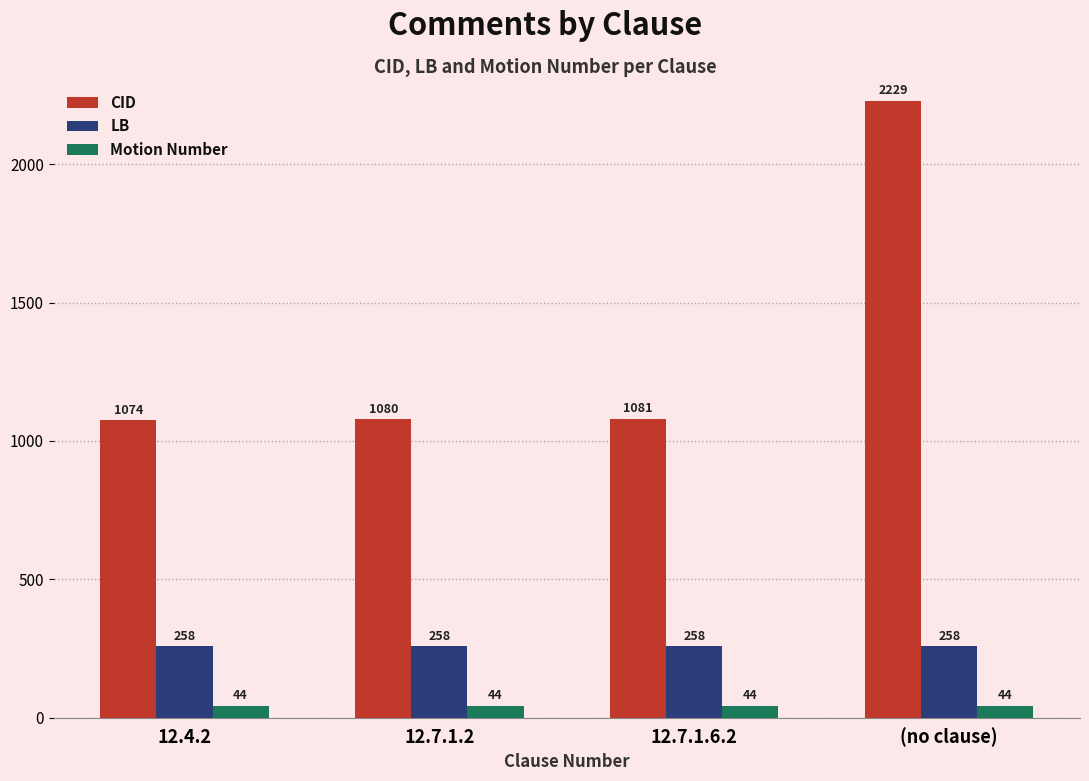

Reading left to right, what are all the values shown in this chart?

CID: 12.4.2=1074	12.7.1.2=1080	12.7.1.6.2=1081	(no clause)=2229
LB: 12.4.2=258	12.7.1.2=258	12.7.1.6.2=258	(no clause)=258
Motion Number: 12.4.2=44	12.7.1.2=44	12.7.1.6.2=44	(no clause)=44